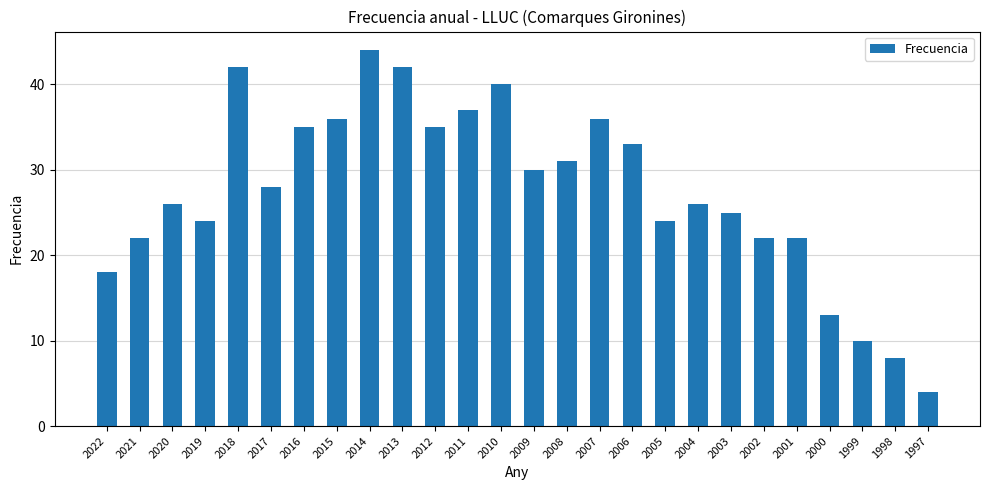

Reading left to right, what are all the values shown in this chart?

18	22	26	24	42	28	35	36	44	42	35	37	40	30	31	36	33	24	26	25	22	22	13	10	8	4